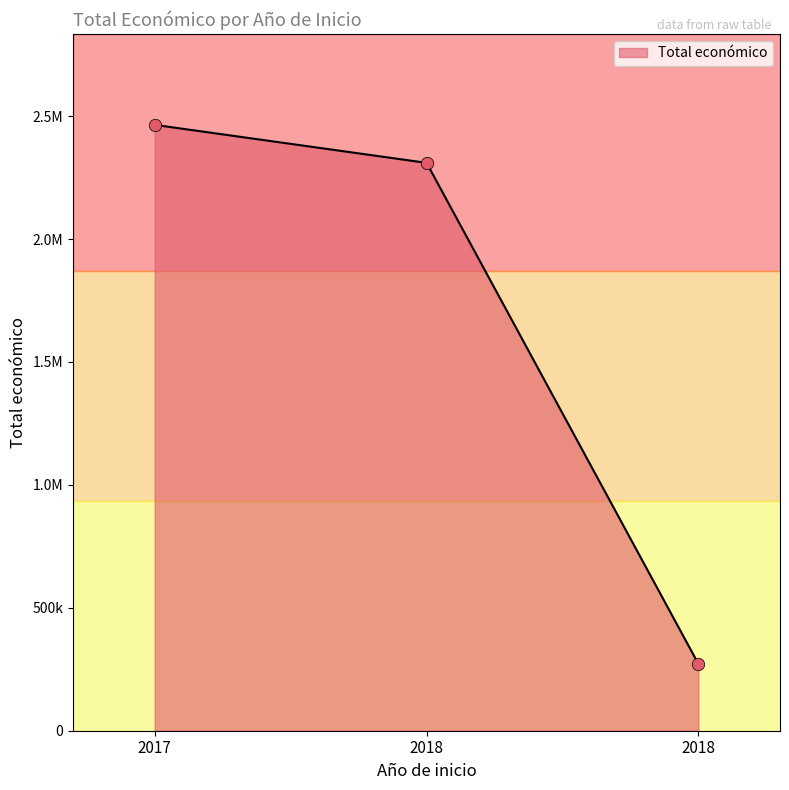

Approximately how many times larger is the value at 2017 compared to 2018?

9.1